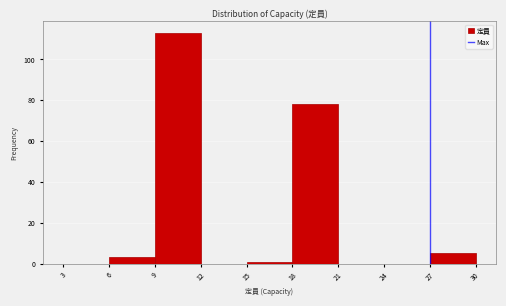

Reading left to right, list every bar in this chart as the range it spans on the x-axis followed by its height. The values are not printed on the chart, so give them approximately, as read against the axis.

3 to 6: 0
6 to 9: 4
9 to 12: 114
12 to 15: 0
15 to 18: under 2
18 to 21: 78
21 to 24: 0
24 to 27: 0
27 to 30: 6